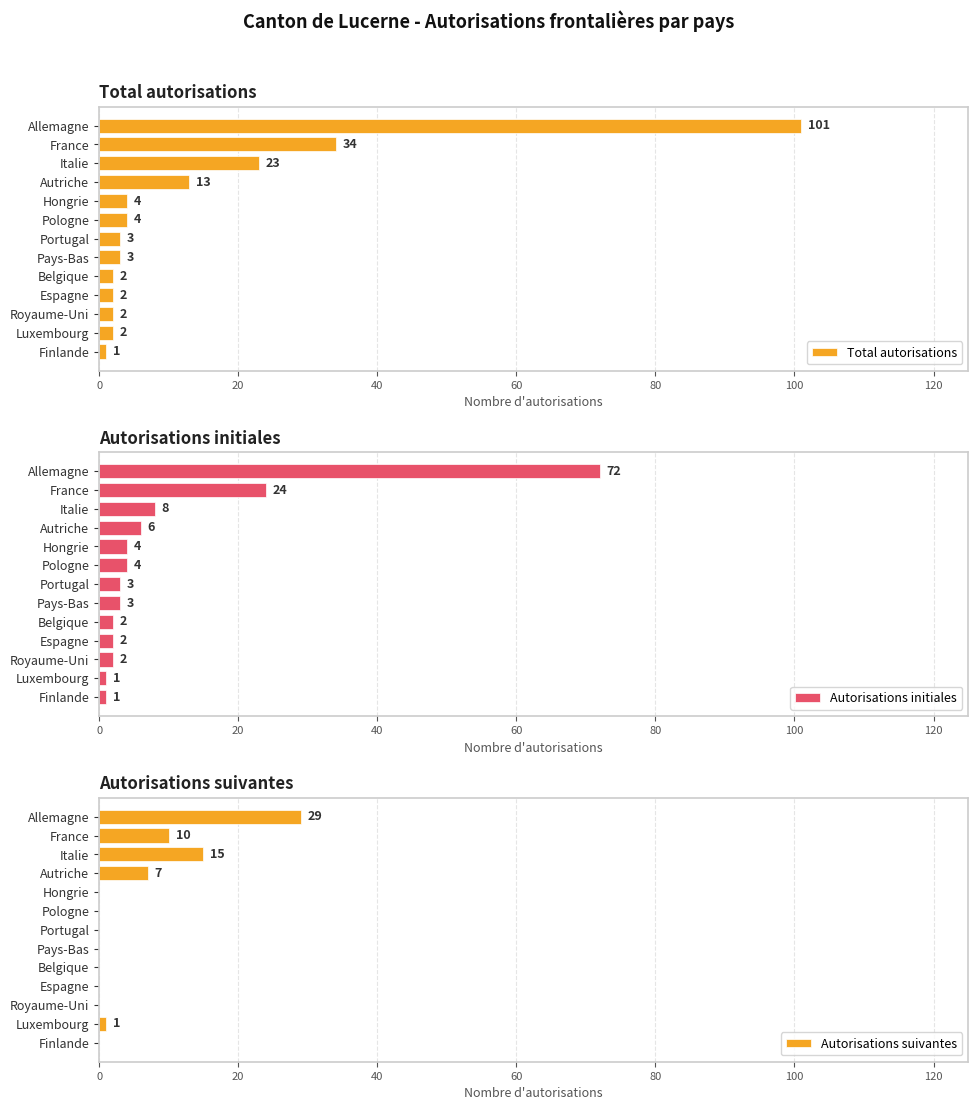

At which label does Autorisations suivantes reach its peak?

Allemagne